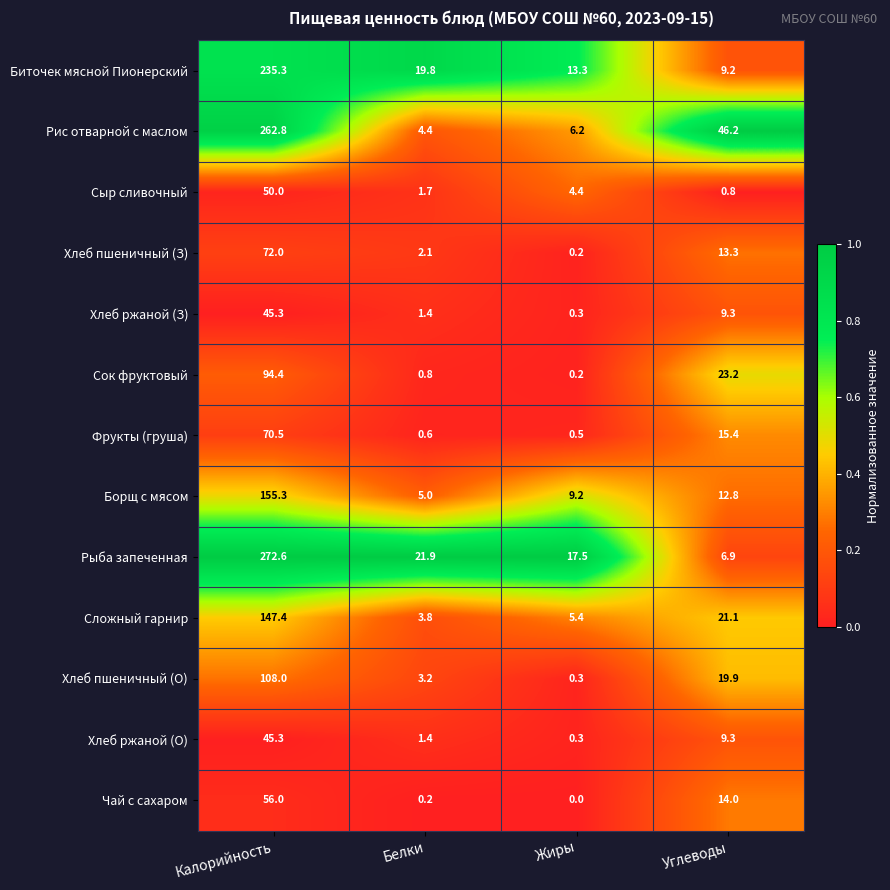

What value does the Чай с сахаром series have at Углеводы?

14.0